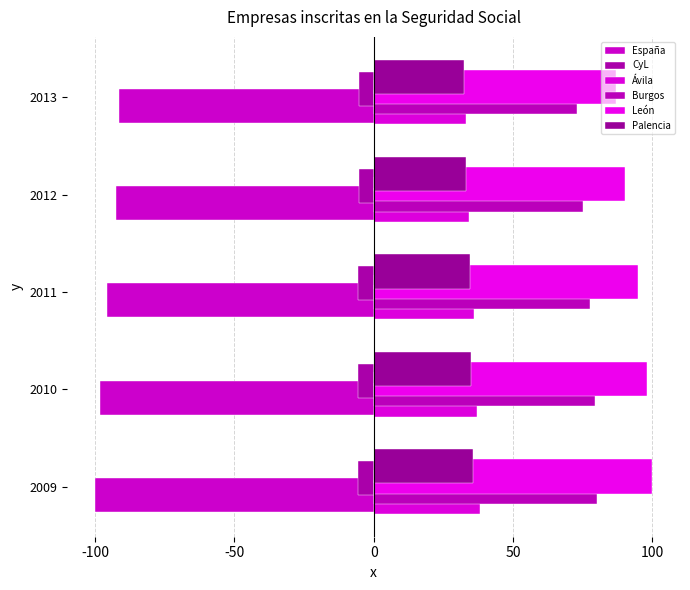

Count the number of data series in this chart.

6